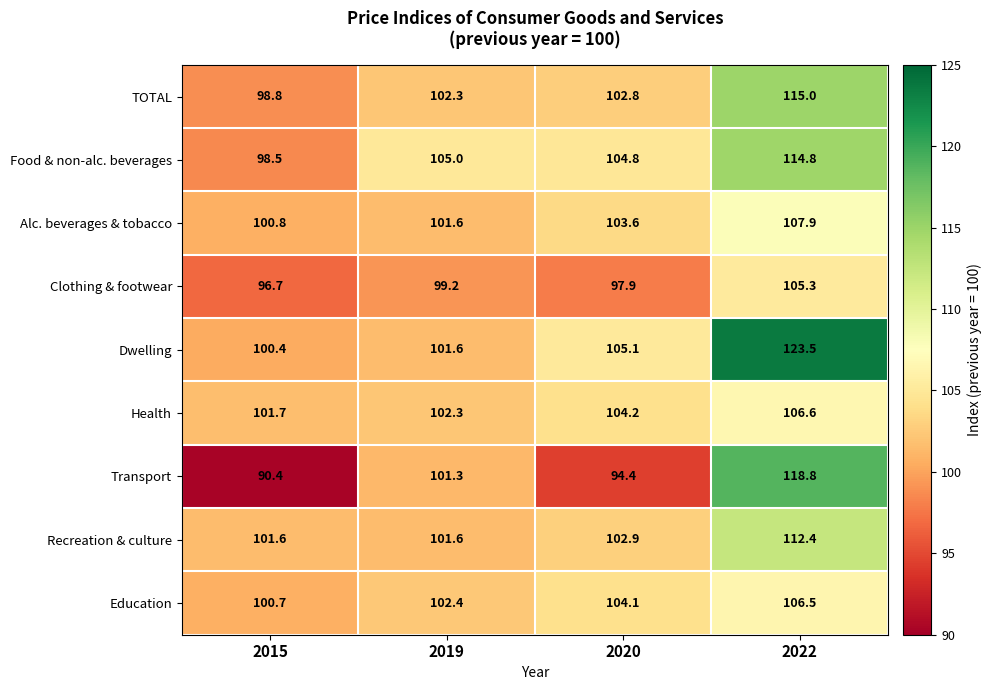

Where is TOTAL nearest to the value 106?

2020